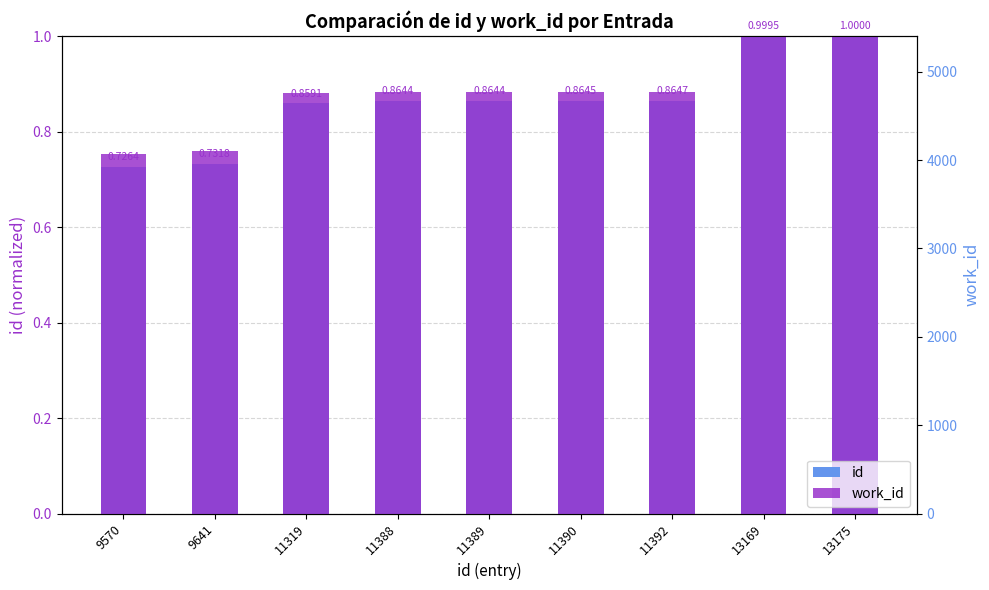

What is the value of the work_id bar at the 5th from the left?

0.9